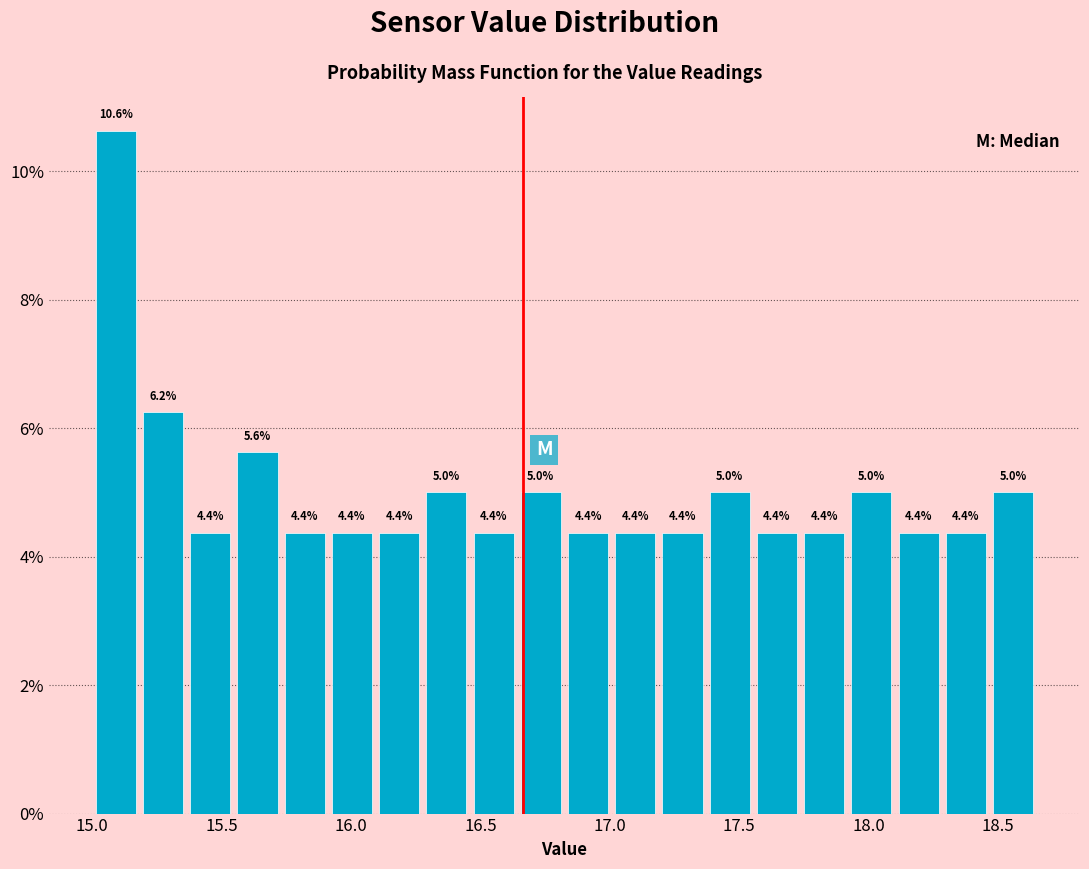

Read against the x-axis, roughly where is the centre of the tallest bar?

15.10